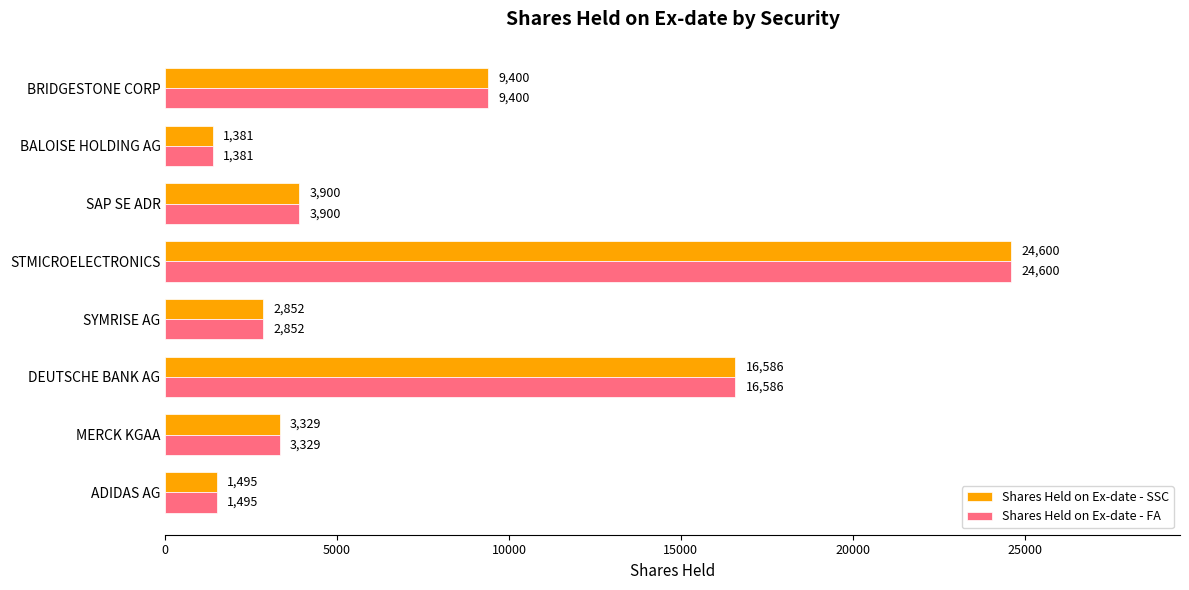

What is the approximate value of Shares Held on Ex-date - FA at MERCK KGAA, to the nearest 50?

3350